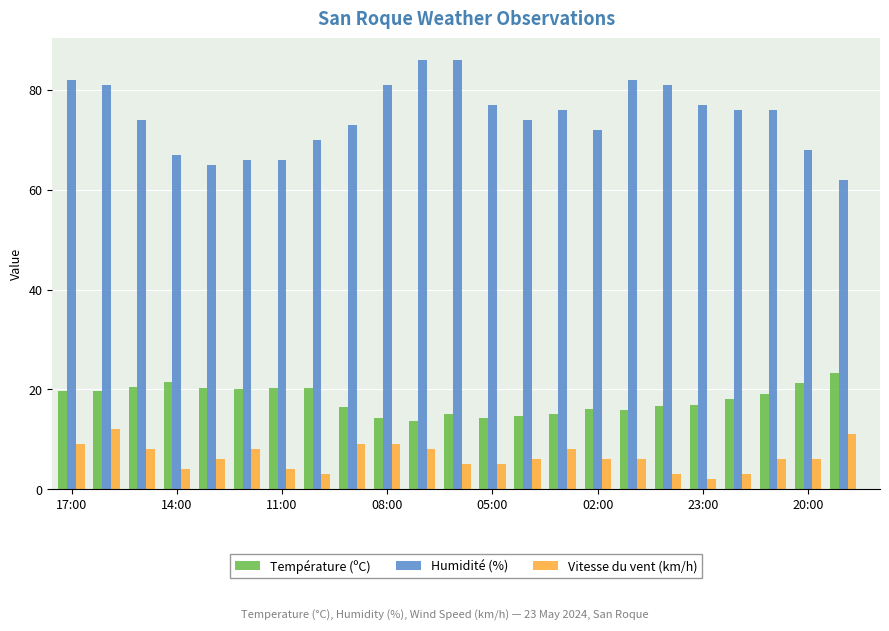

What is the value of the Température (ºC) bar at the 5th from the left?

20.2